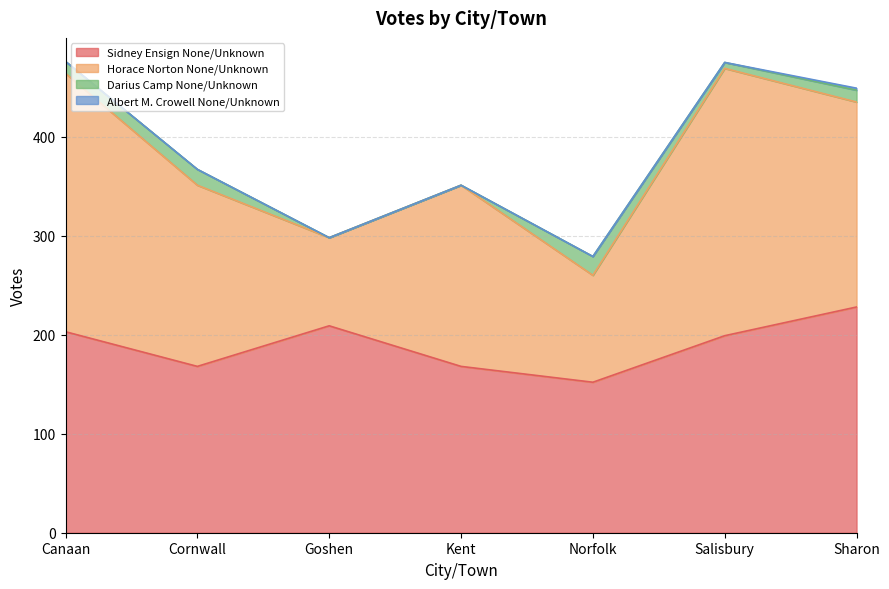

What is the difference between the maximum and minimum values in the Albert M. Crowell None/Unknown series?

2